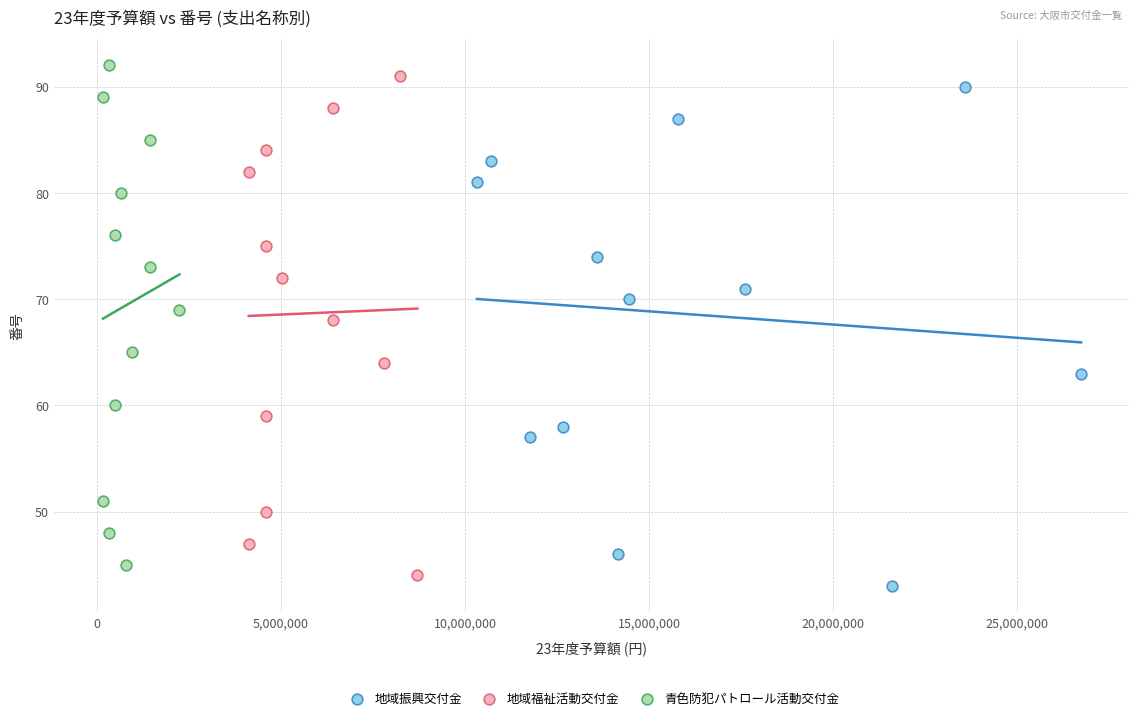

Which series reaches the maximum Y coordinate?

青色防犯パトロール活動交付金